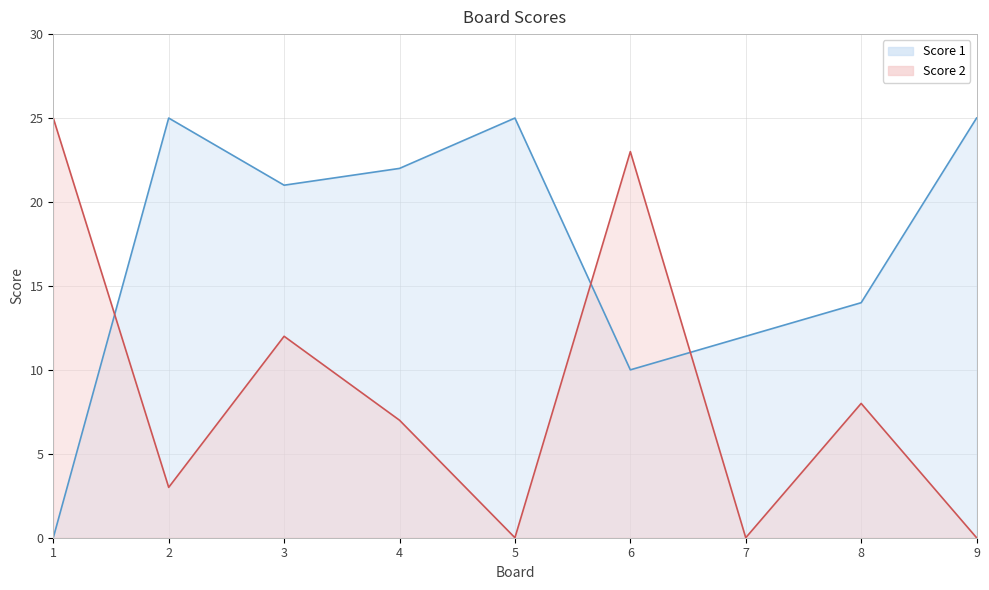

Is the value of Score 1 at 1 greater than the value of Score 2 at 3?

No